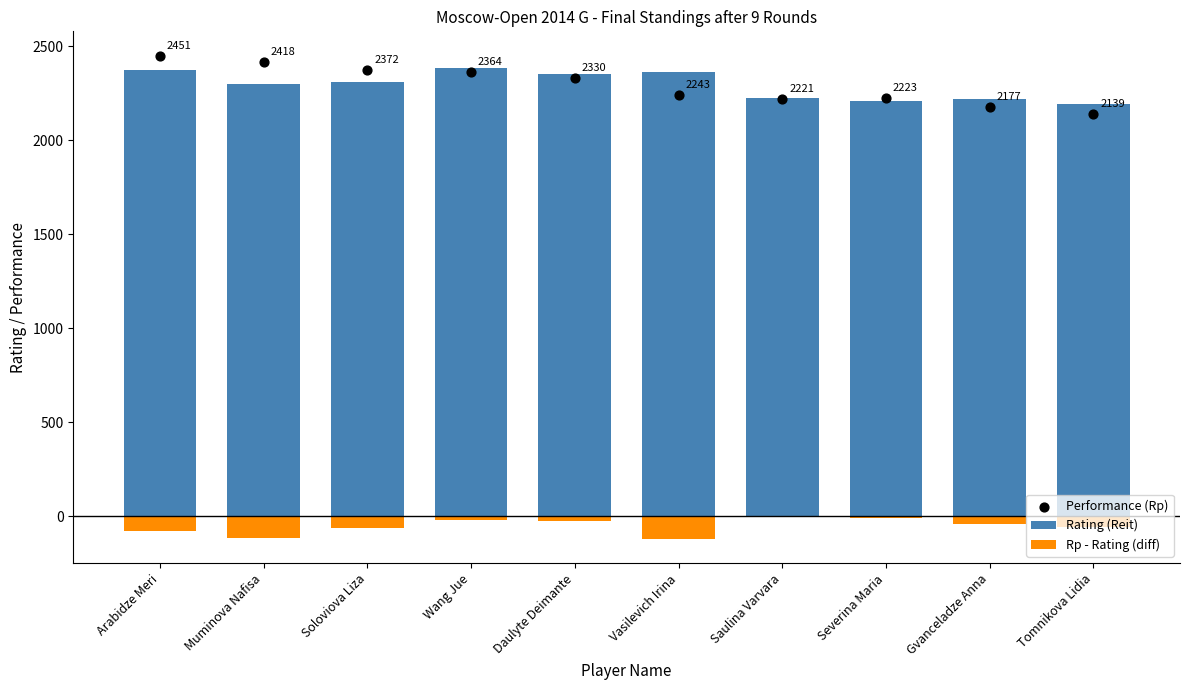

Is the value of Performance (Rp) at Tomnikova Lidia greater than the value of Rp - Rating (diff) at Severina Maria?

Yes